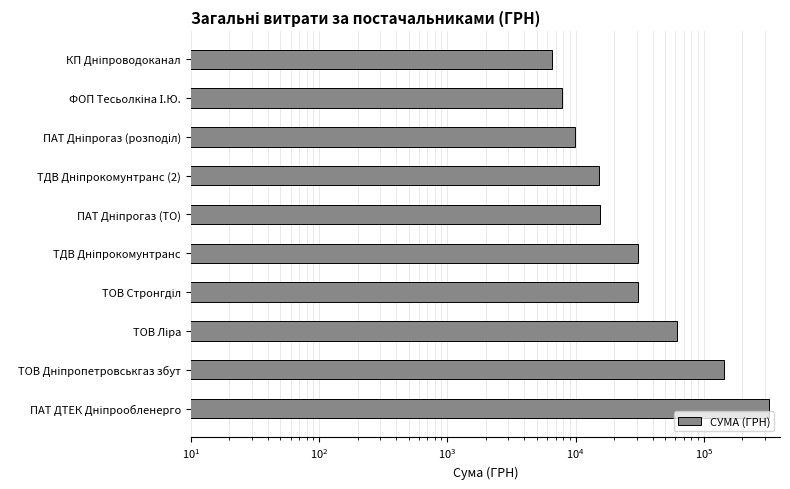

What is the difference between the maximum and minimum values?

316890.3